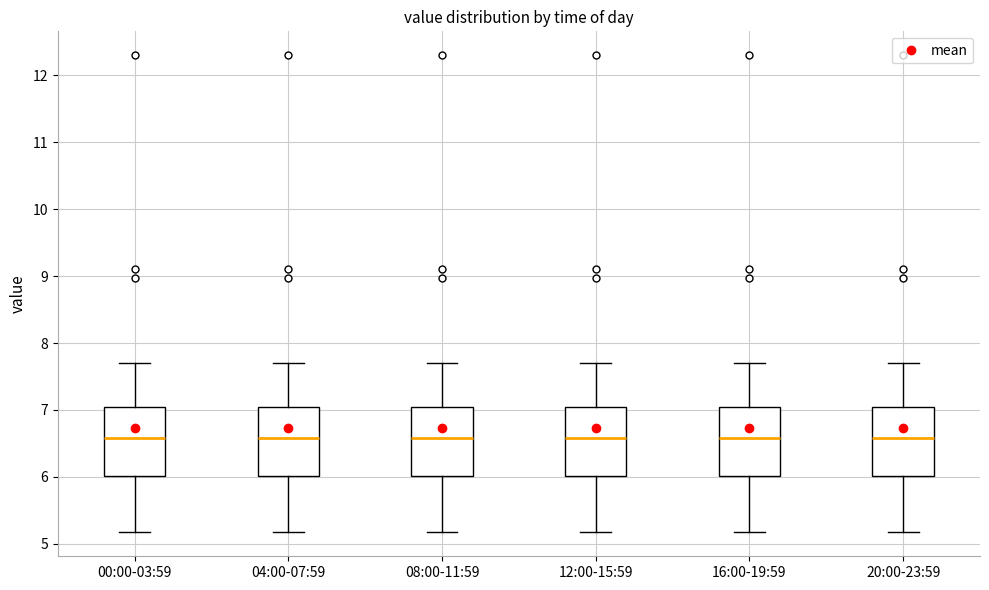

Reading left to right, read every box against the y-axis: the position of its median line, the range the box covers, and the ends of its whiskers. The values are not printed on the chart, so give them approximately, as read against the axis.

00:00-03:59: median 6.6, box 6.0 to 7.0, whiskers 5.2 to 7.7
04:00-07:59: median 6.6, box 6.0 to 7.0, whiskers 5.2 to 7.7
08:00-11:59: median 6.6, box 6.0 to 7.0, whiskers 5.2 to 7.7
12:00-15:59: median 6.6, box 6.0 to 7.0, whiskers 5.2 to 7.7
16:00-19:59: median 6.6, box 6.0 to 7.0, whiskers 5.2 to 7.7
20:00-23:59: median 6.6, box 6.0 to 7.0, whiskers 5.2 to 7.7